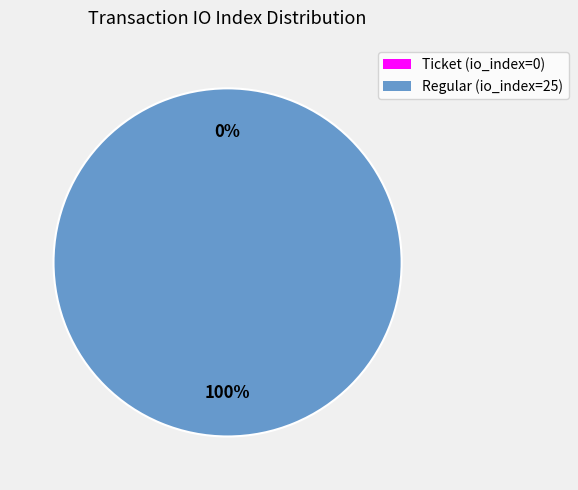

Does Regular (io_index=25) represent more than half of the total?

Yes